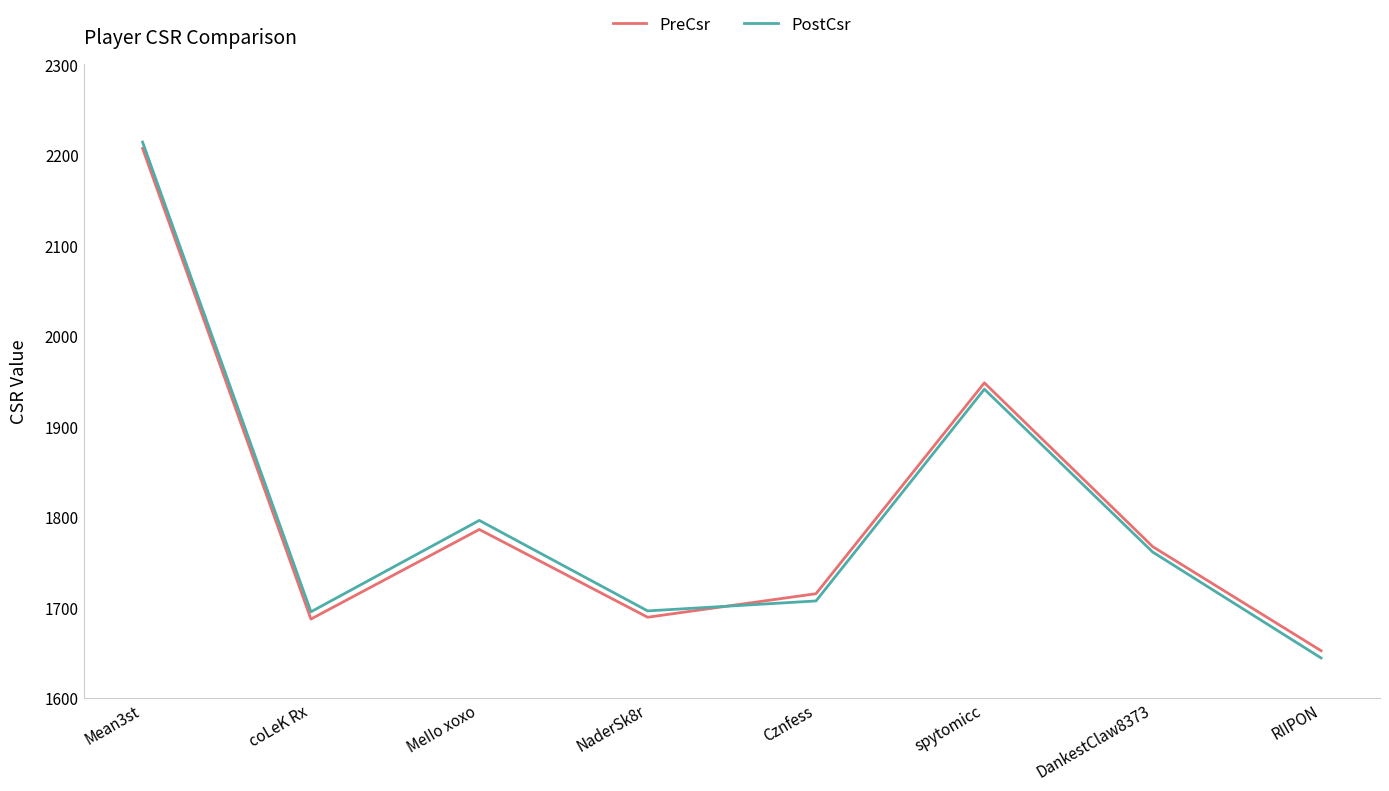

At which label does PreCsr reach its minimum?

RIIPON